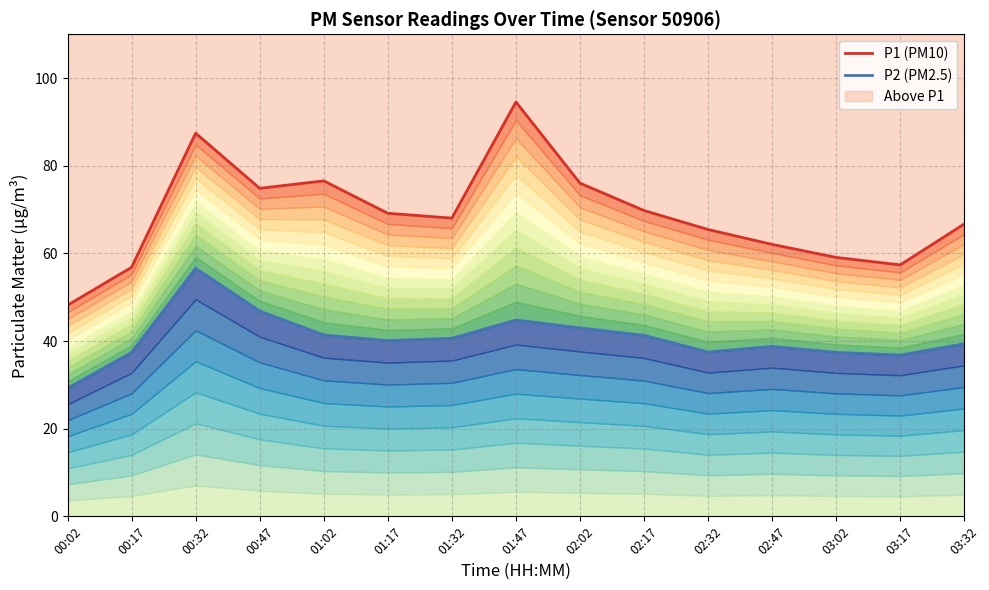

What is the value of the P1 (PM10) point at the 8th from the left?

94.5